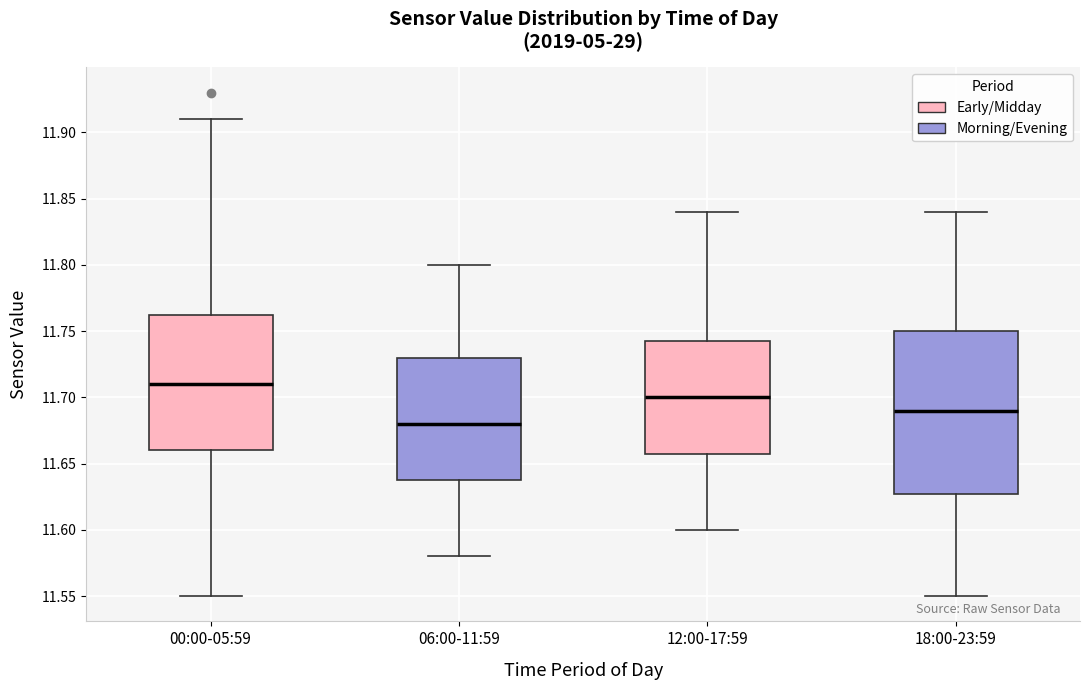

Reading left to right, transcribe this box plot: for each box, give where its median line is, the range the box spans, and where its two whiskers end, as read against the y-axis. The values are not printed on the chart, so give them approximately, as read against the axis.

00:00-05:59: median 11.710, box 11.660 to 11.765, whiskers 11.550 to 11.910
06:00-11:59: median 11.680, box 11.640 to 11.730, whiskers 11.580 to 11.800
12:00-17:59: median 11.700, box 11.660 to 11.745, whiskers 11.600 to 11.840
18:00-23:59: median 11.690, box 11.630 to 11.750, whiskers 11.550 to 11.840